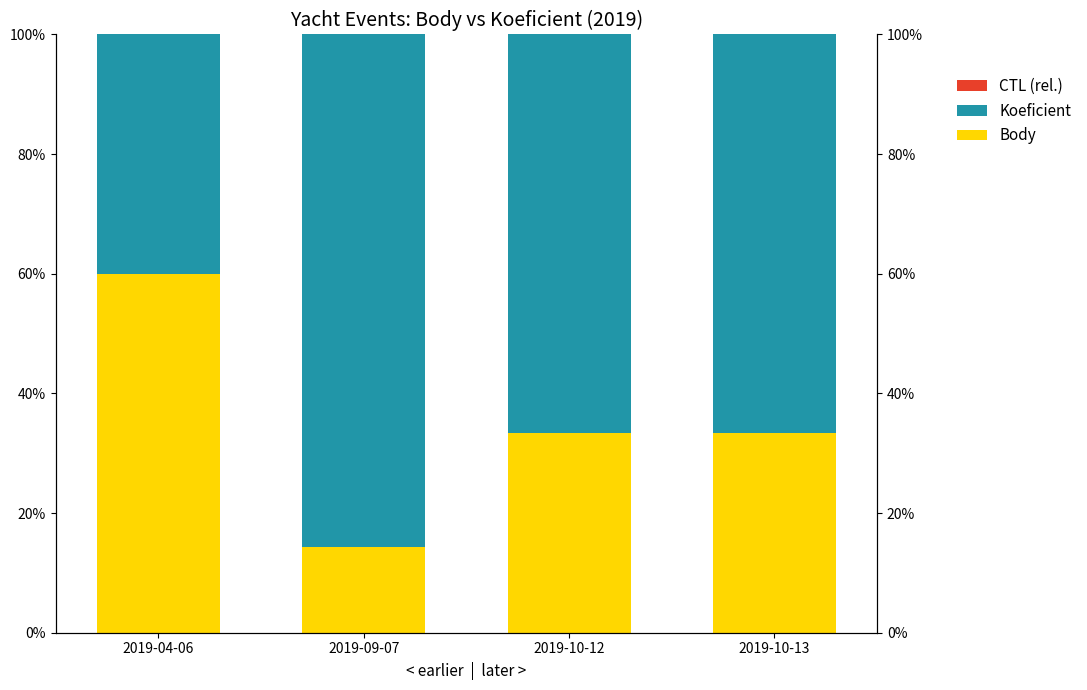

At 2019-10-12, list the series in order from largest to smallest.

Koeficient, Body, CTL (rel.)